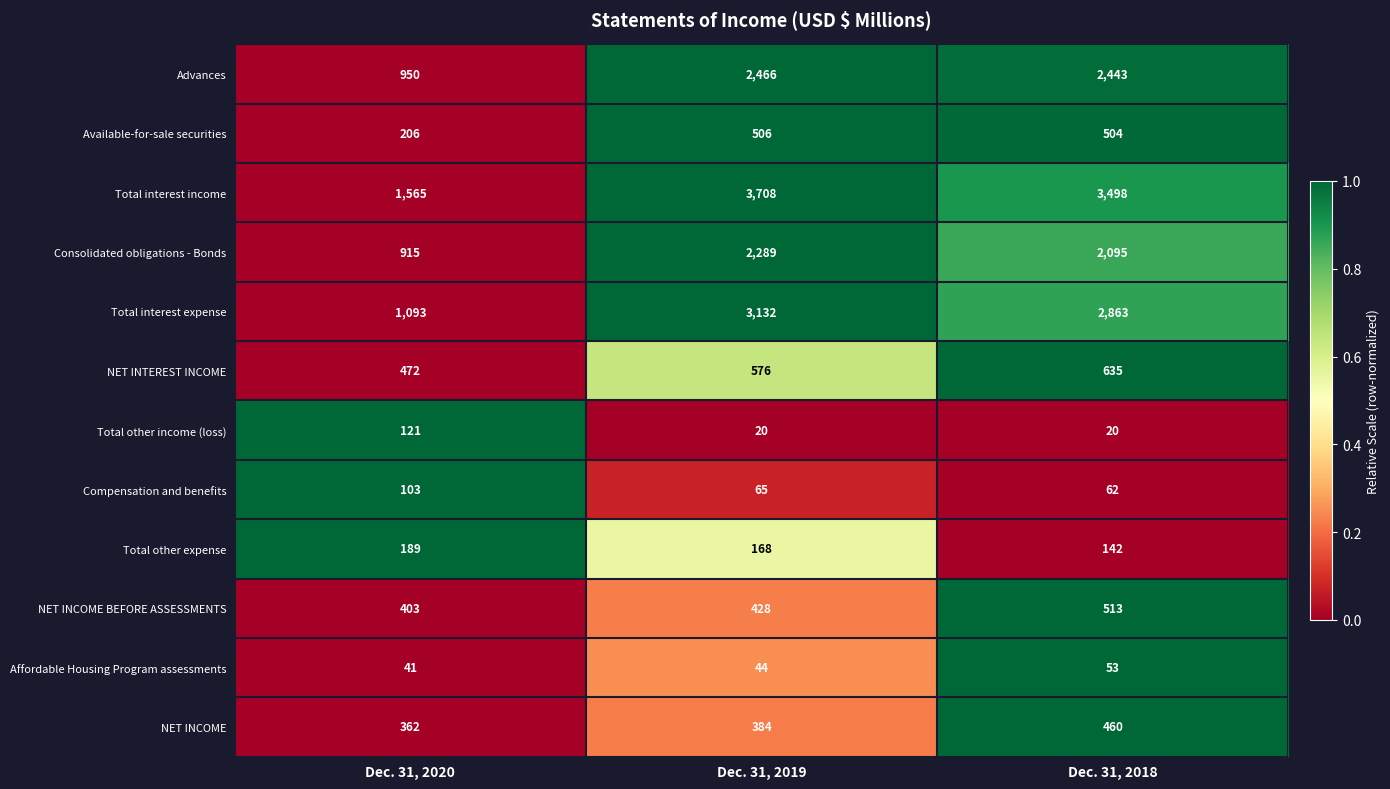

True or false: NET INCOME has a value of 362 at Dec. 31, 2020.

True